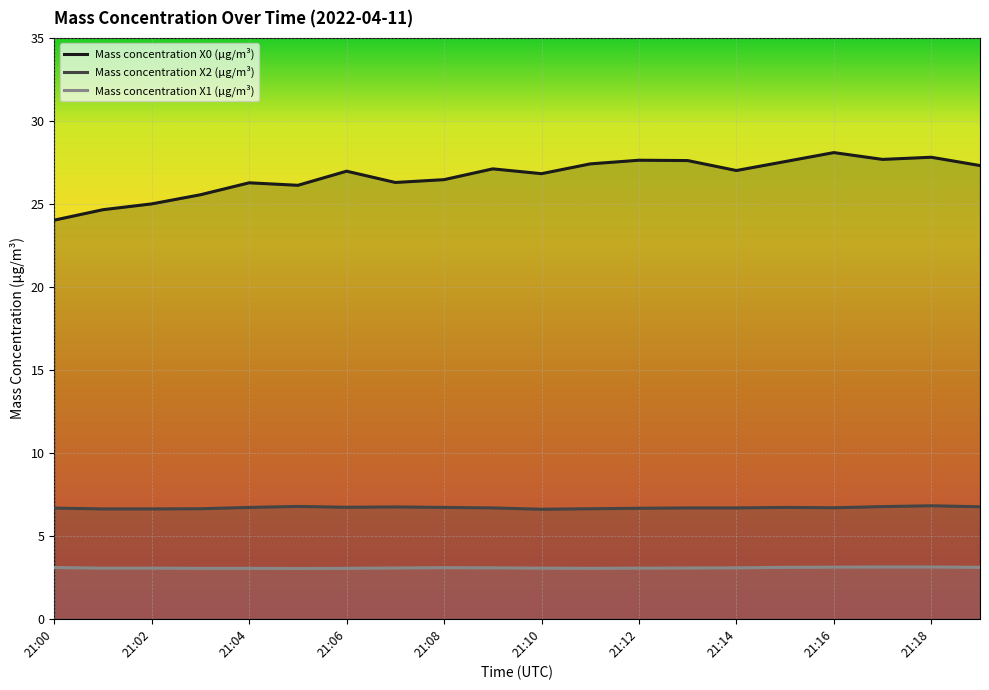

How many interior local peaks does the Mass concentration X0 (μg/m³) series have?

6